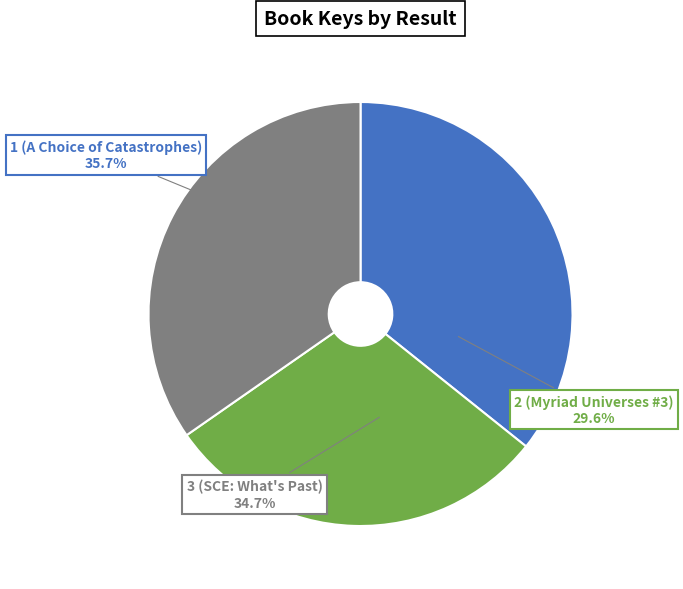

True or false: 2 (Myriad Universes #3) accounts for 30% of the total.

True